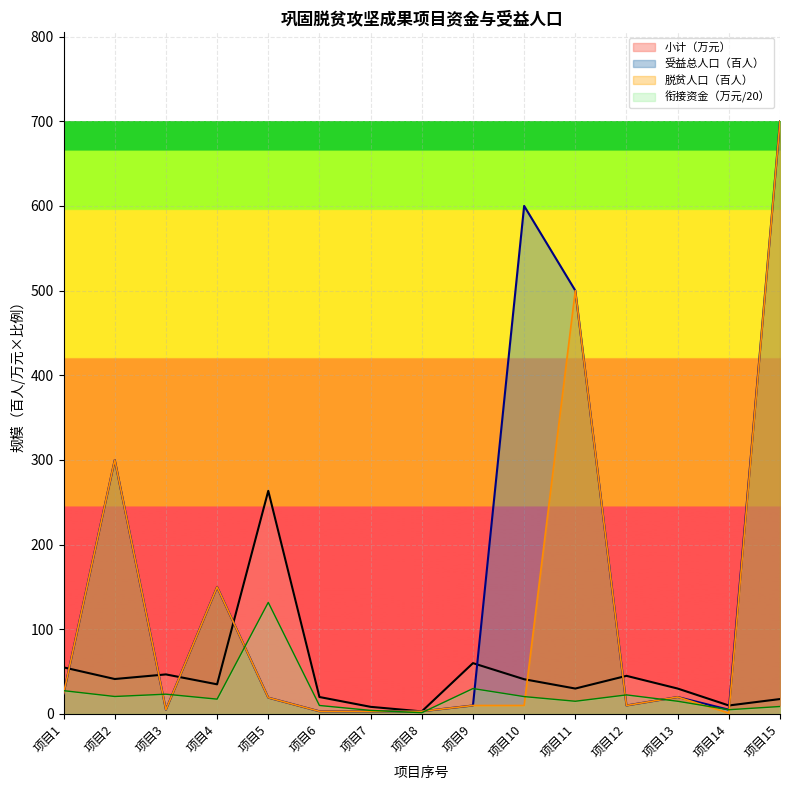

What is the maximum value for 受益总人口数?

700.0